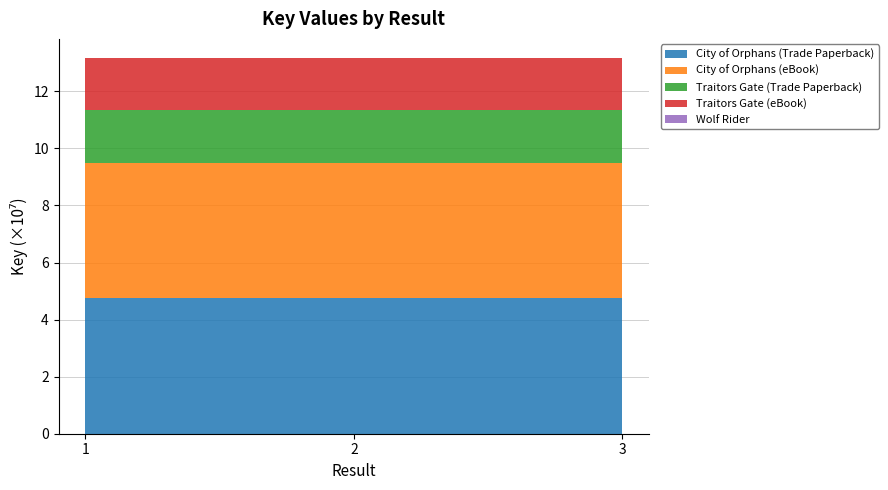

Reading left to right, list all the values displayed in this chart.

City of Orphans (Trade Paperback): 1=47500982	2=47500982	3=47500982
City of Orphans (eBook): 1=47500982	2=47500982	3=47500982
Traitors Gate (Trade Paperback): 1=18388553	2=18388553	3=18388553
Traitors Gate (eBook): 1=18388553	2=18388553	3=18388553
Wolf Rider: 1=6148	2=6148	3=6148